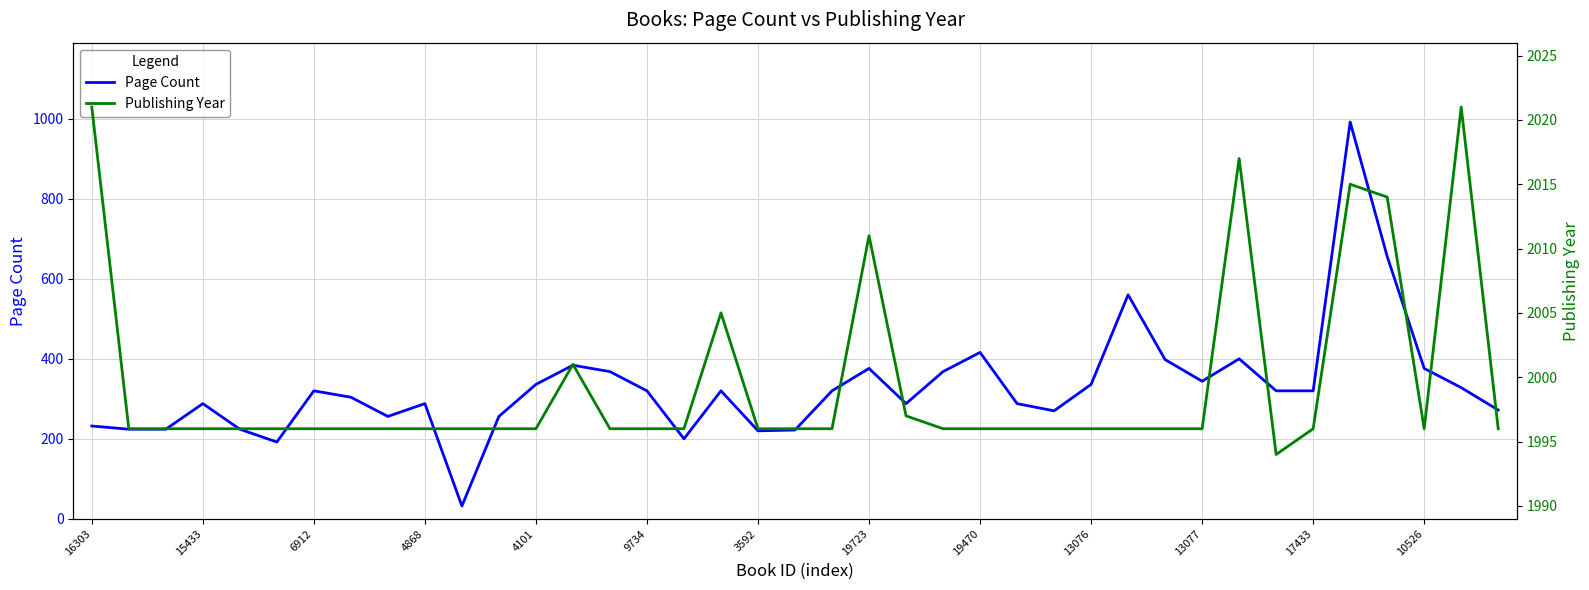

How many values in the Publishing Year series are below 1996?

1